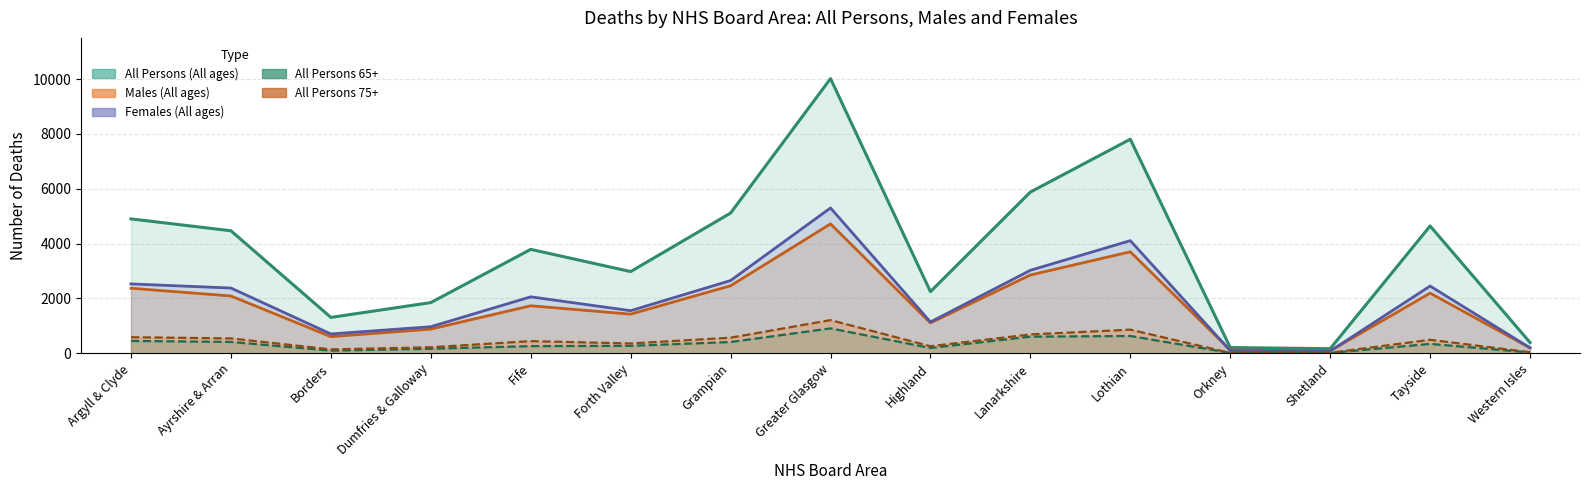

What is the difference between the highest and lowest values at Dumfries & Galloway?

1684